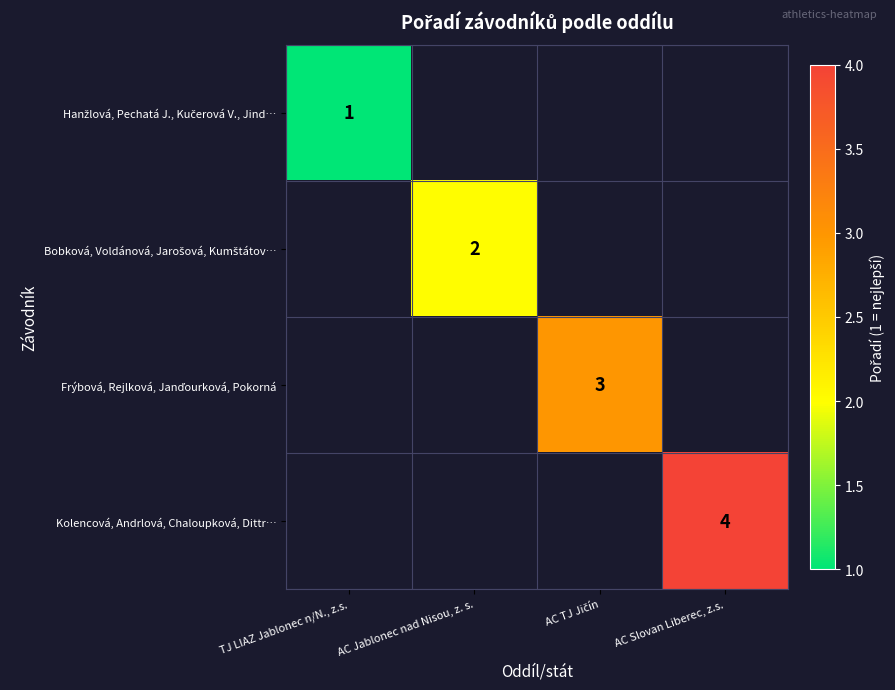

At AC Jablonec nad Nisou, z. s., list the series in order from largest to smallest.

Hanžlová, Pechatá J., Kučerová V., Jind…, Bobková, Voldánová, Jarošová, Kumštátov…, Frýbová, Rejlková, Janďourková, Pokorná, Kolencová, Andrlová, Chaloupková, Dittr…